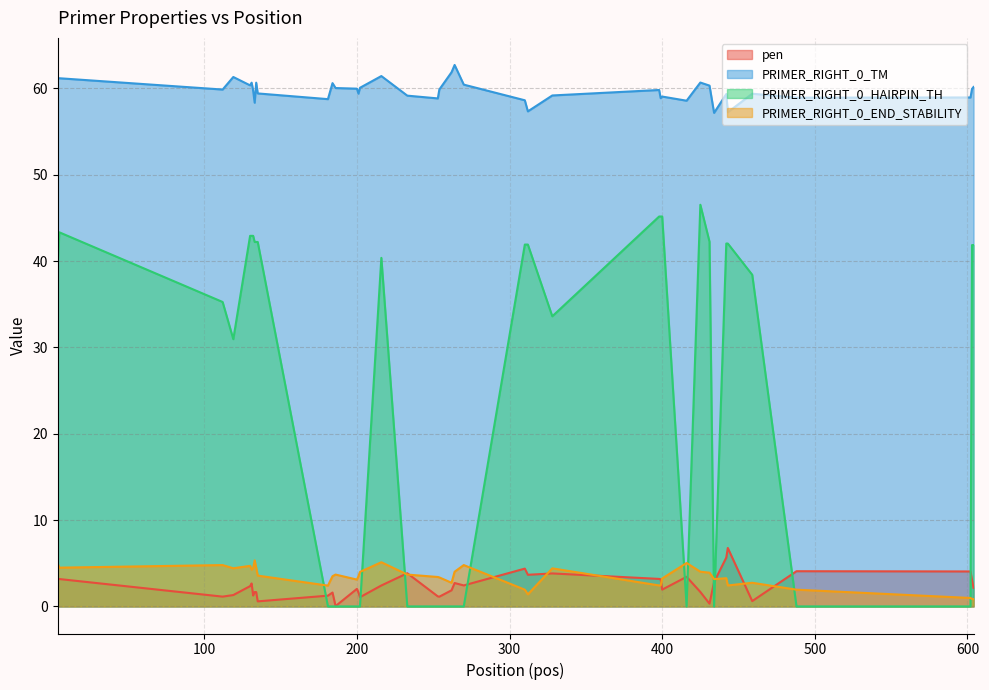

What is the sum of all PRIMER_RIGHT_0_TM values?

2389.3